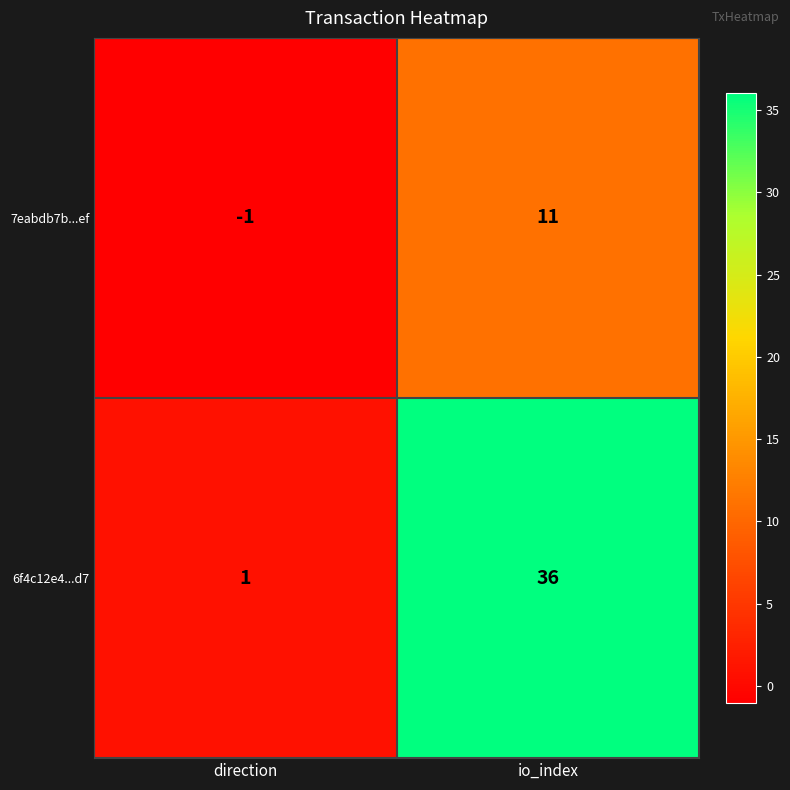

What is the difference between the maximum and minimum values in the 7eabdb7b...ef series?

12